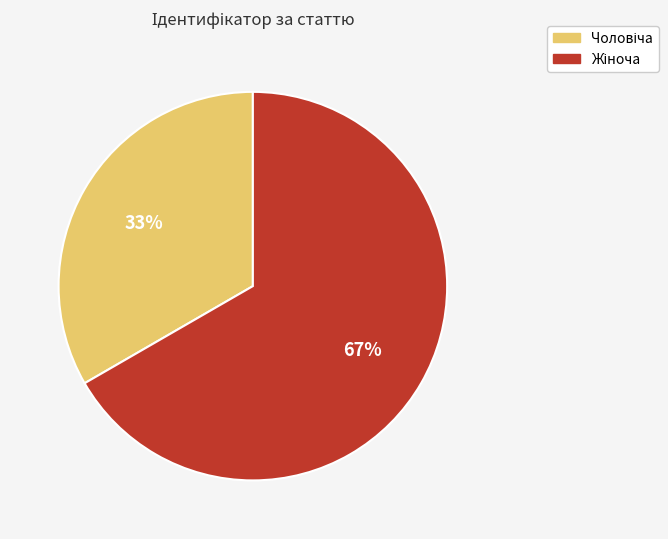

Is there any slice that represents more than half of the pie?

Yes